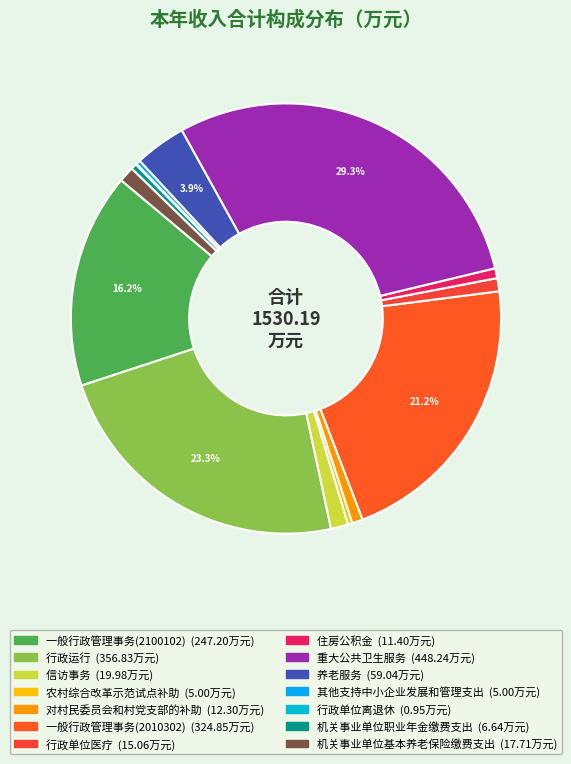

What percentage do 重大公共卫生服务 and 其他支持中小企业发展和管理支出 together represent?

29.6%